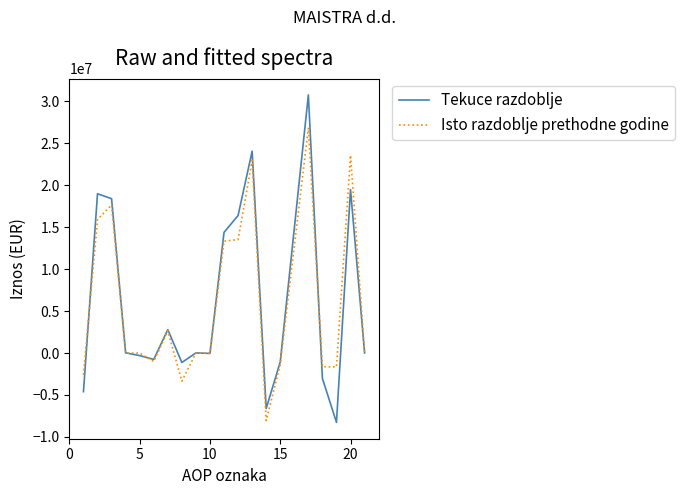

Does the chart display data point markers on the line(s)?

No